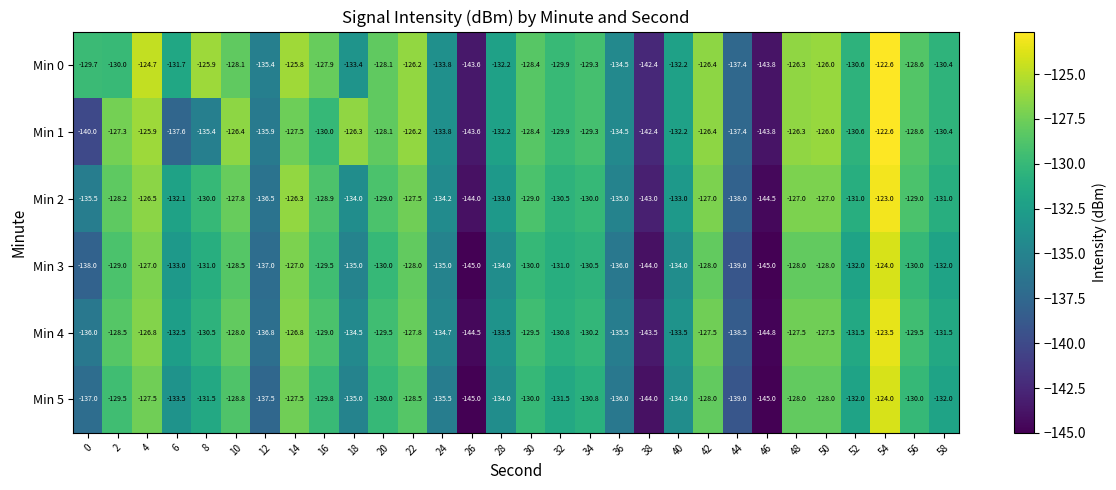

Between 18 and 34, which series saw the biggest shift?

Min 3